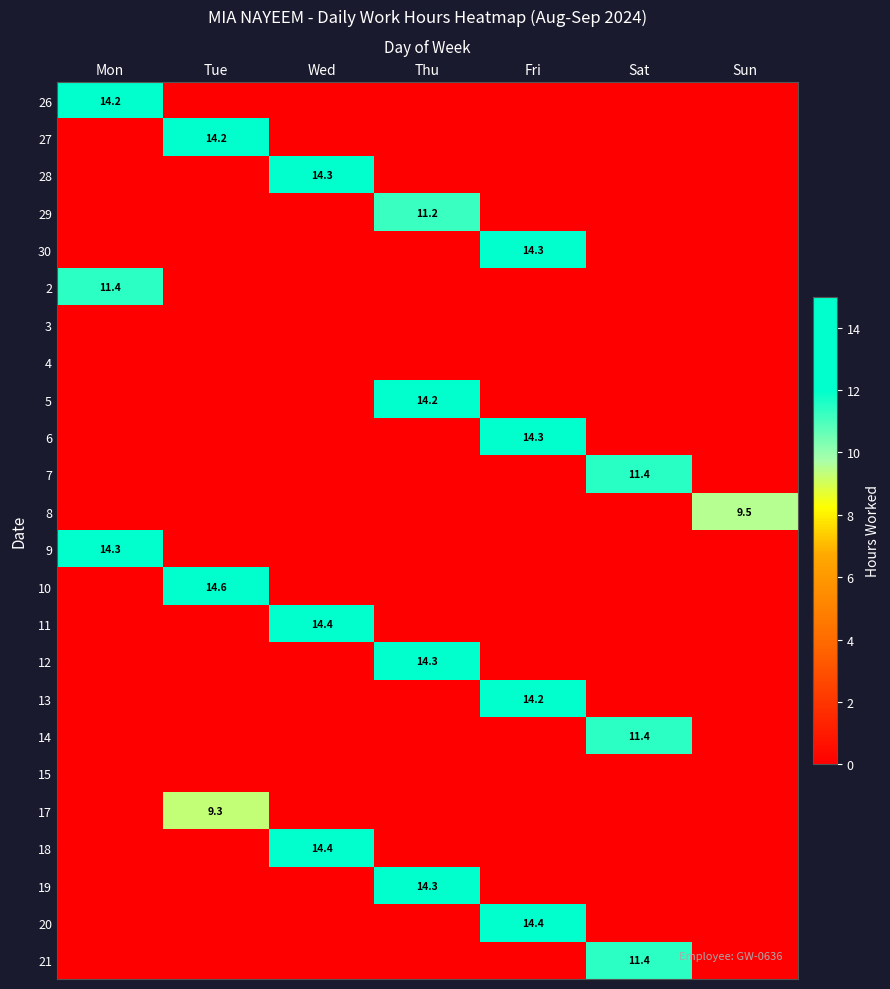

Is it true that 6 equals 14.3 at Fri?

True